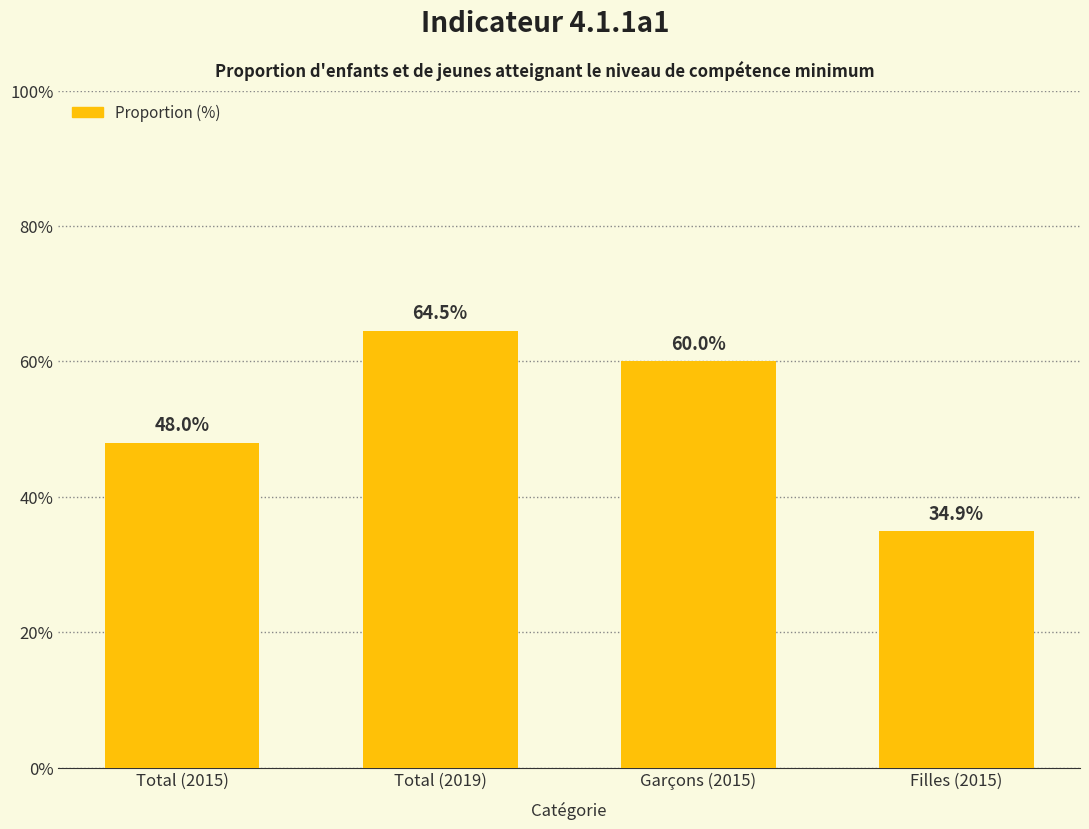

List the labels in order of value, largest first.

Total (2019), Garçons (2015), Total (2015), Filles (2015)